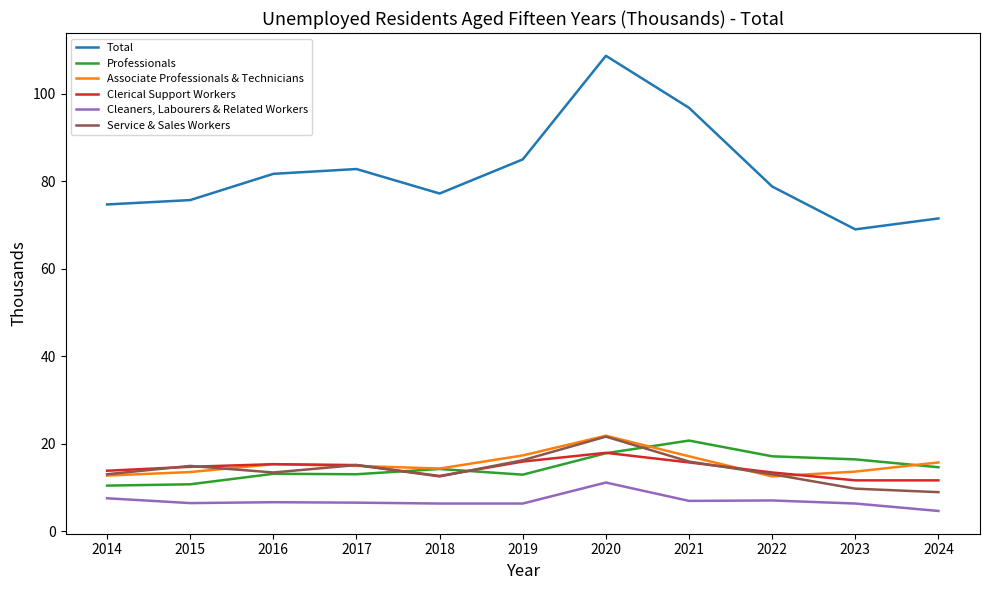

What is the lowest value of the Cleaners, Labourers & Related Workers series?

4.6